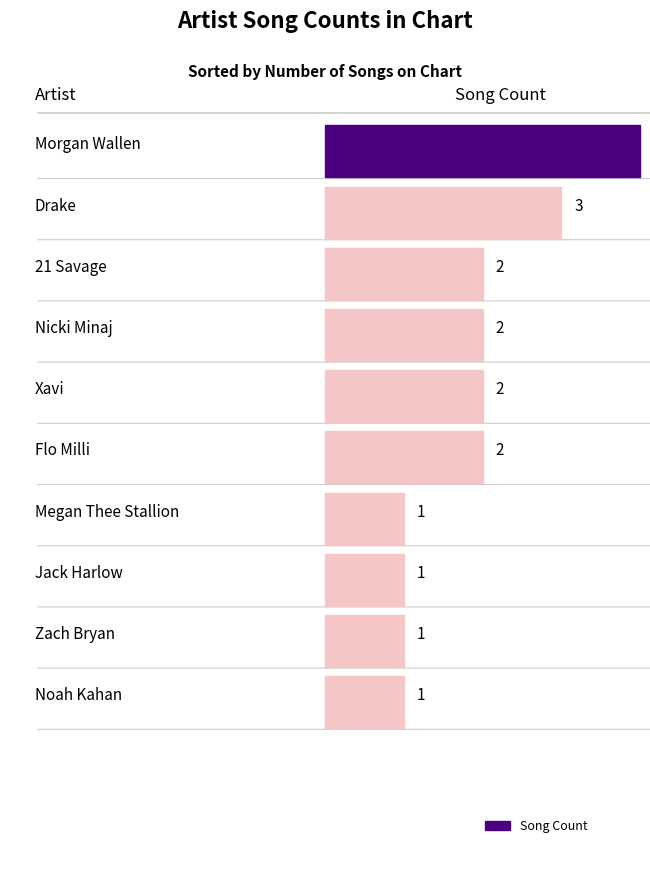

How many data points are above 2?

2